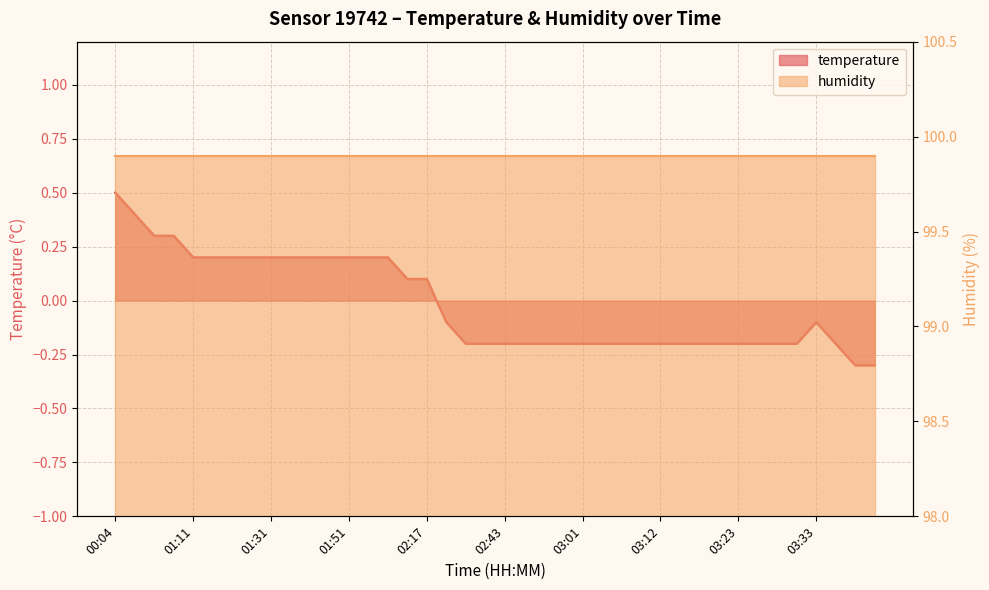

Is it true that the value at 03:04 is -0.1?

False